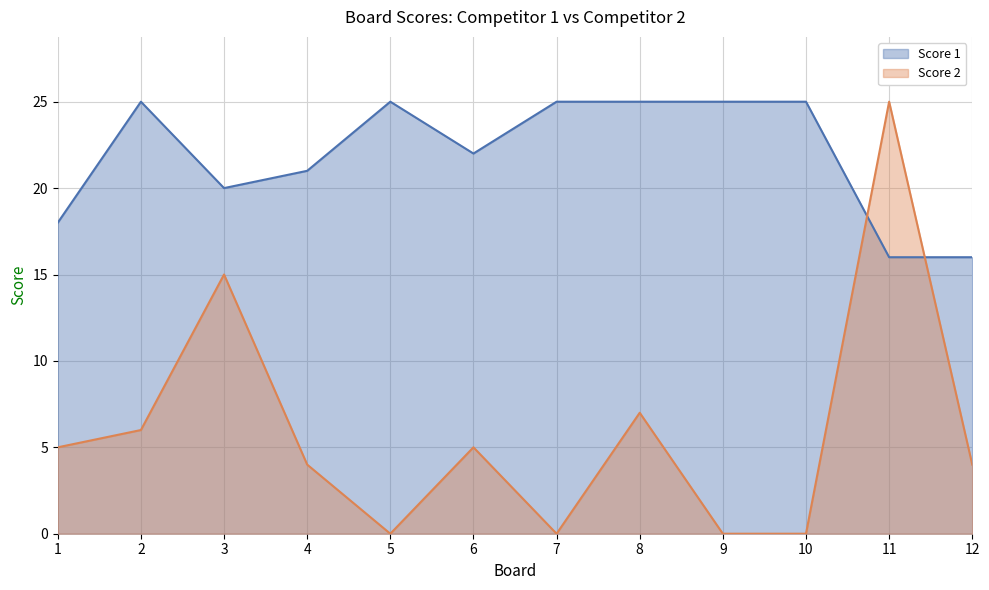

Is it true that Score 1 equals 44 at 10?

False